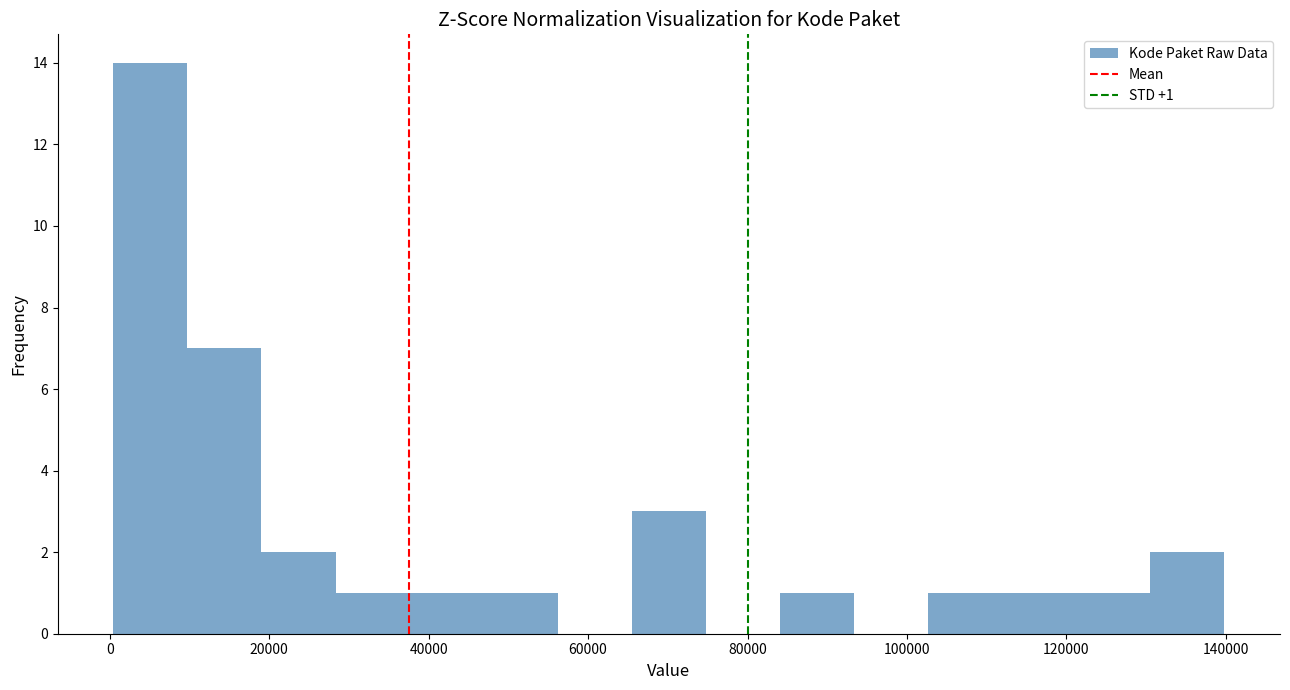

Over which range of the x-axis is the bar tallest?

0 to 10000